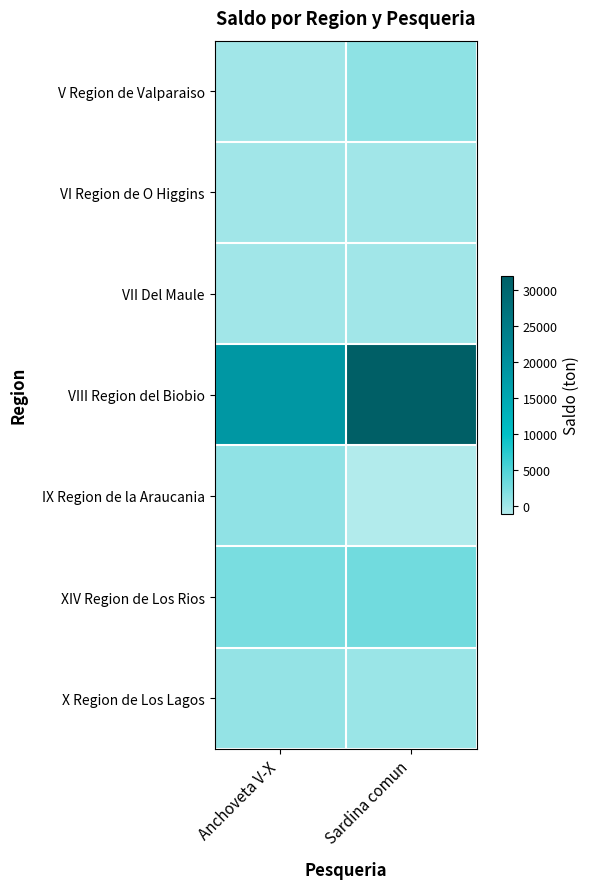

At how many categories does at least one series exceed 26100?

1